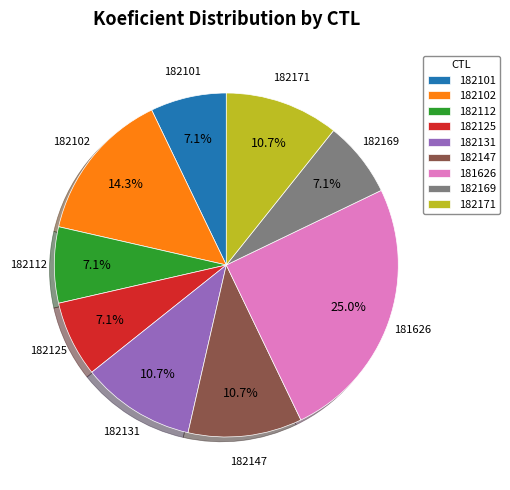

What is the largest slice in the pie chart?

181626